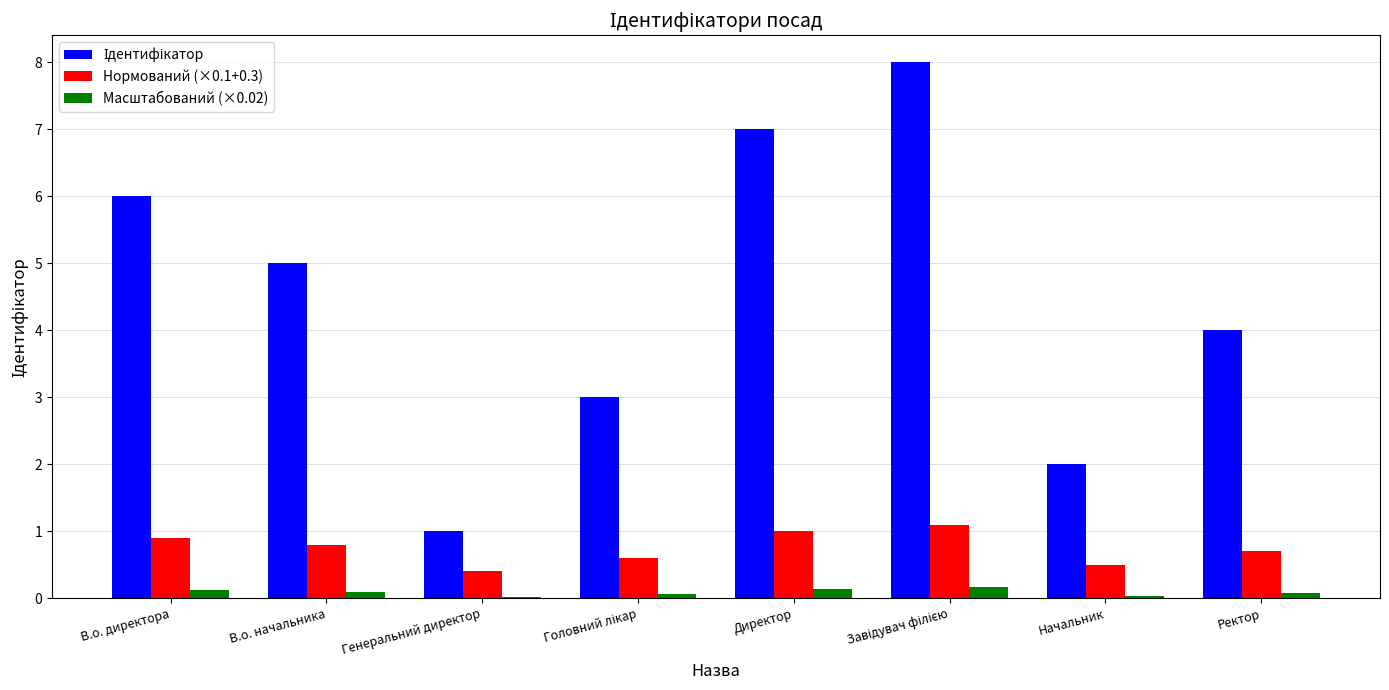

Is it true that Нормований (×0.1+0.3) equals 0.8 at В.о. начальника?

True